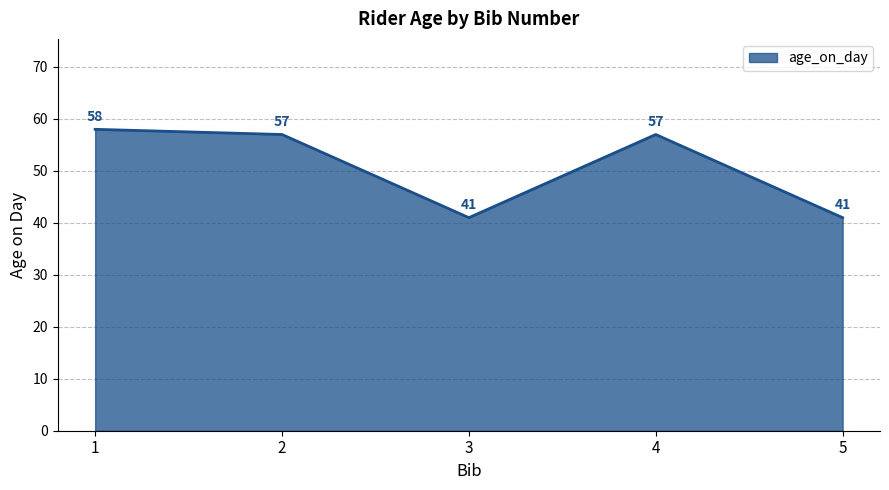

What is the approximate value at 5?

41